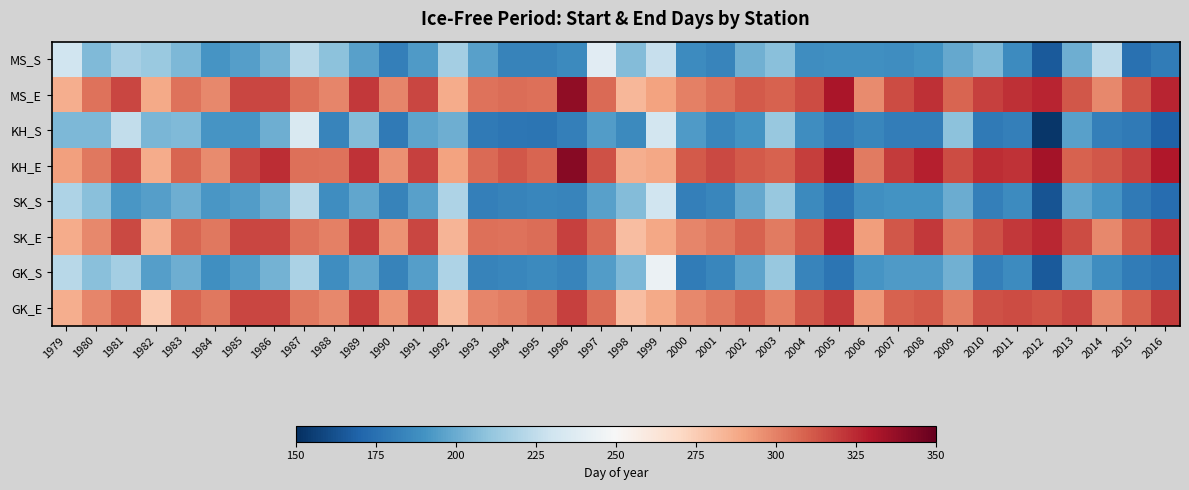

Which has a higher value, 1986 or 1984?

1986